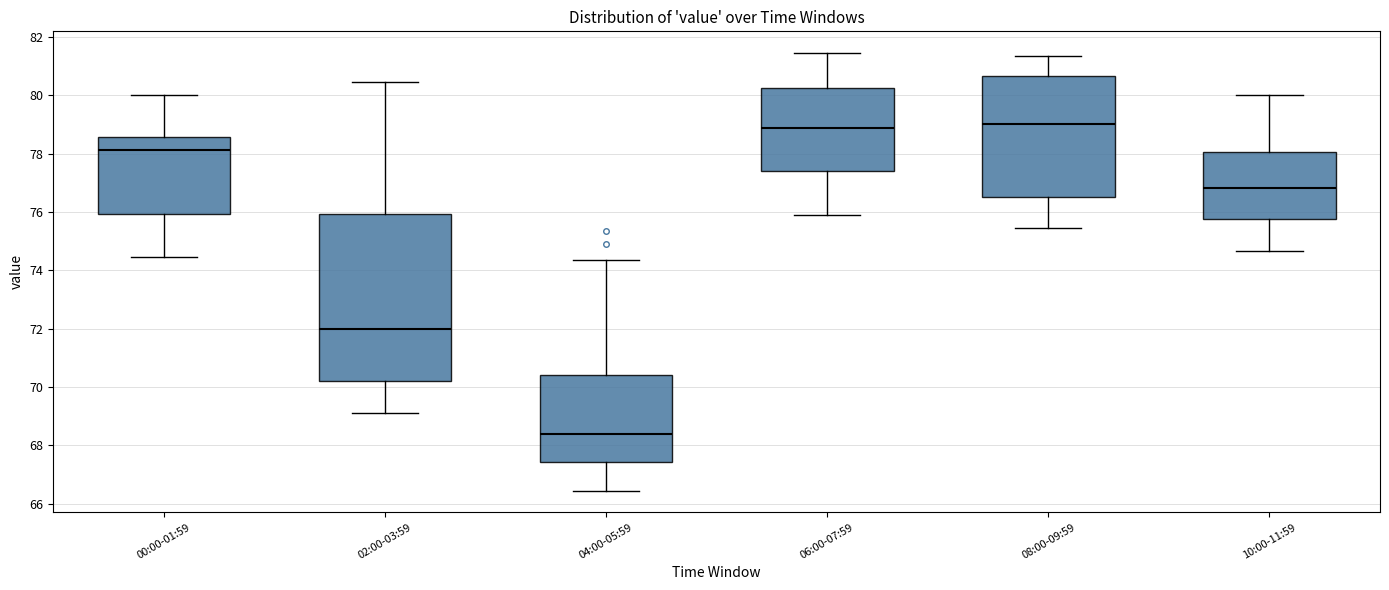

Where does the upper whisker of the box for 00:00-01:59 end on the y-axis? The values are not printed on the chart, so give them approximately, as read against the axis.

80.0